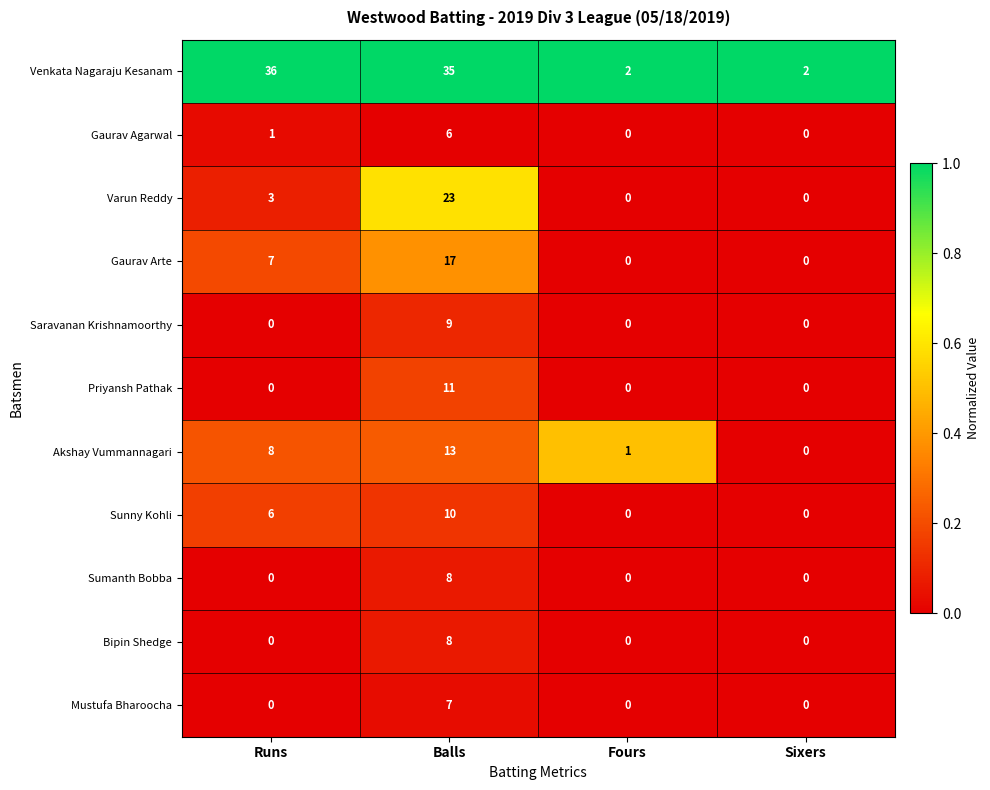

How many Sumanth Bobba values are between 0 and 8?

4